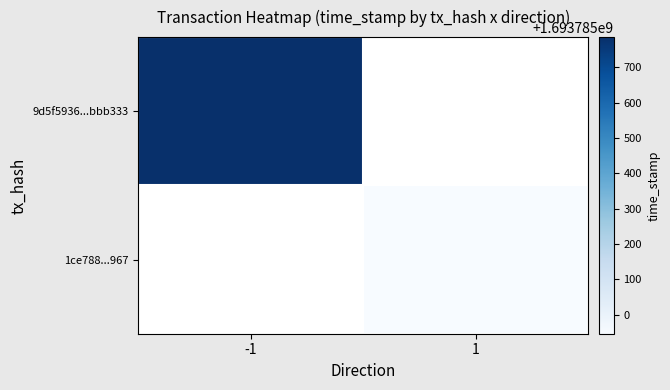

What is the spread (max minus min) of values at 1?

1693784946